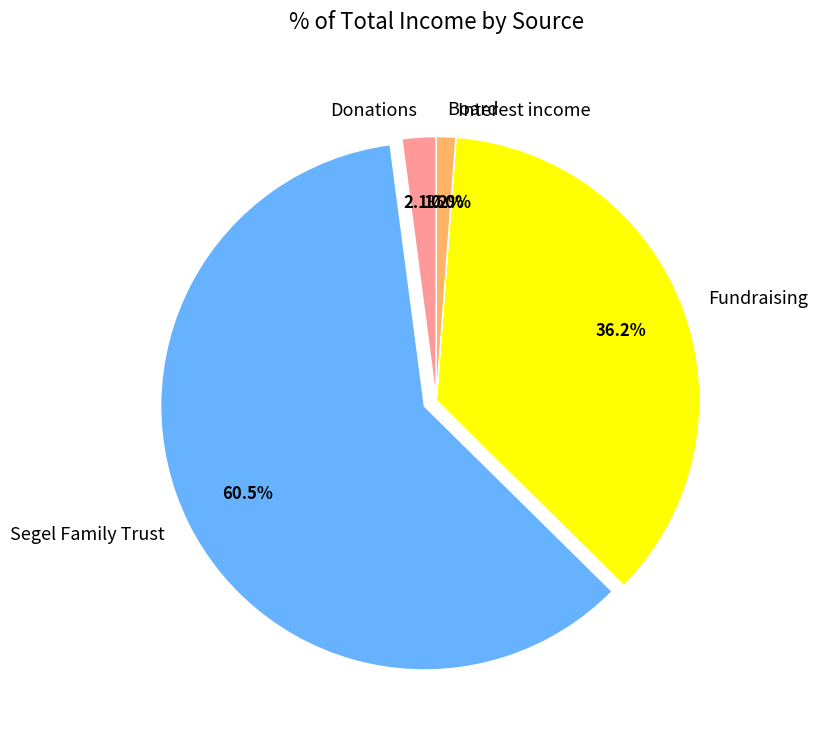

The Board slice represents 1% of the pie. True or false?

True